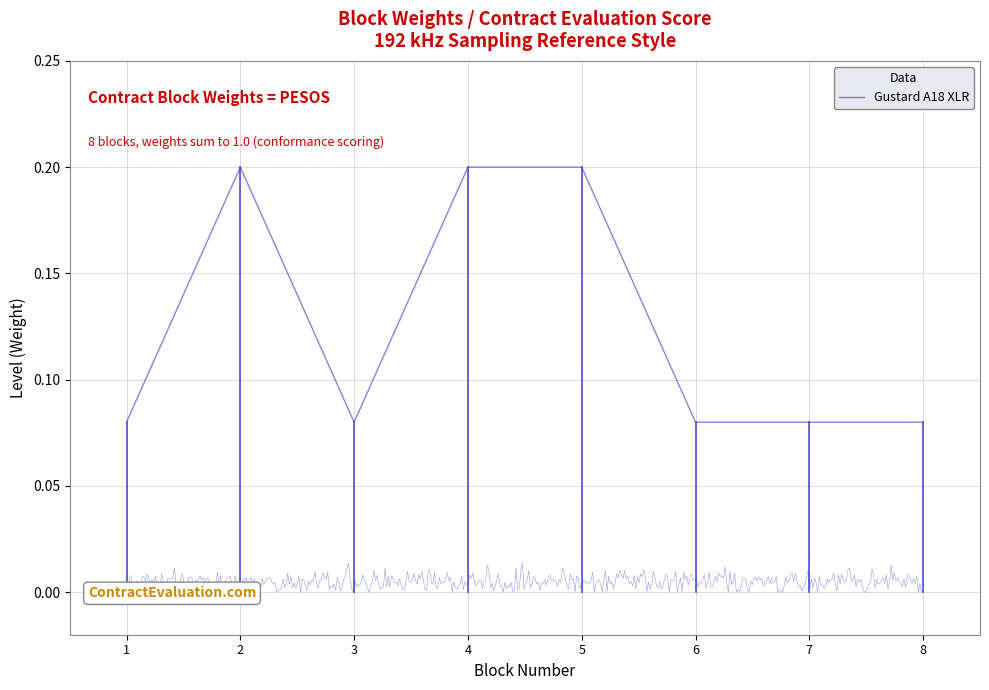

How many points are lower than both their immediate neighbors (excluding endpoints)?

1